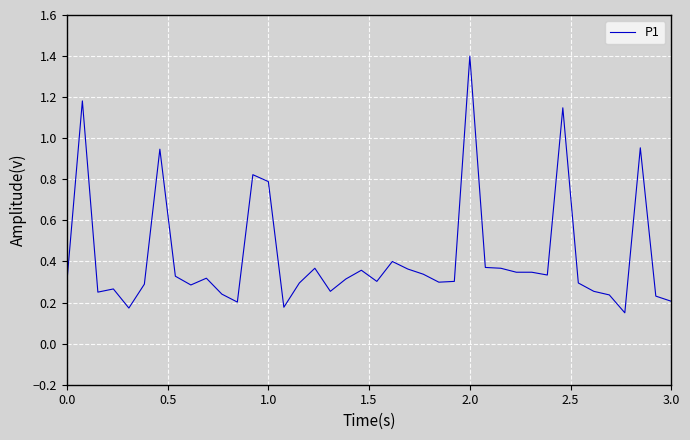

What is the greatest value displayed?

1.4